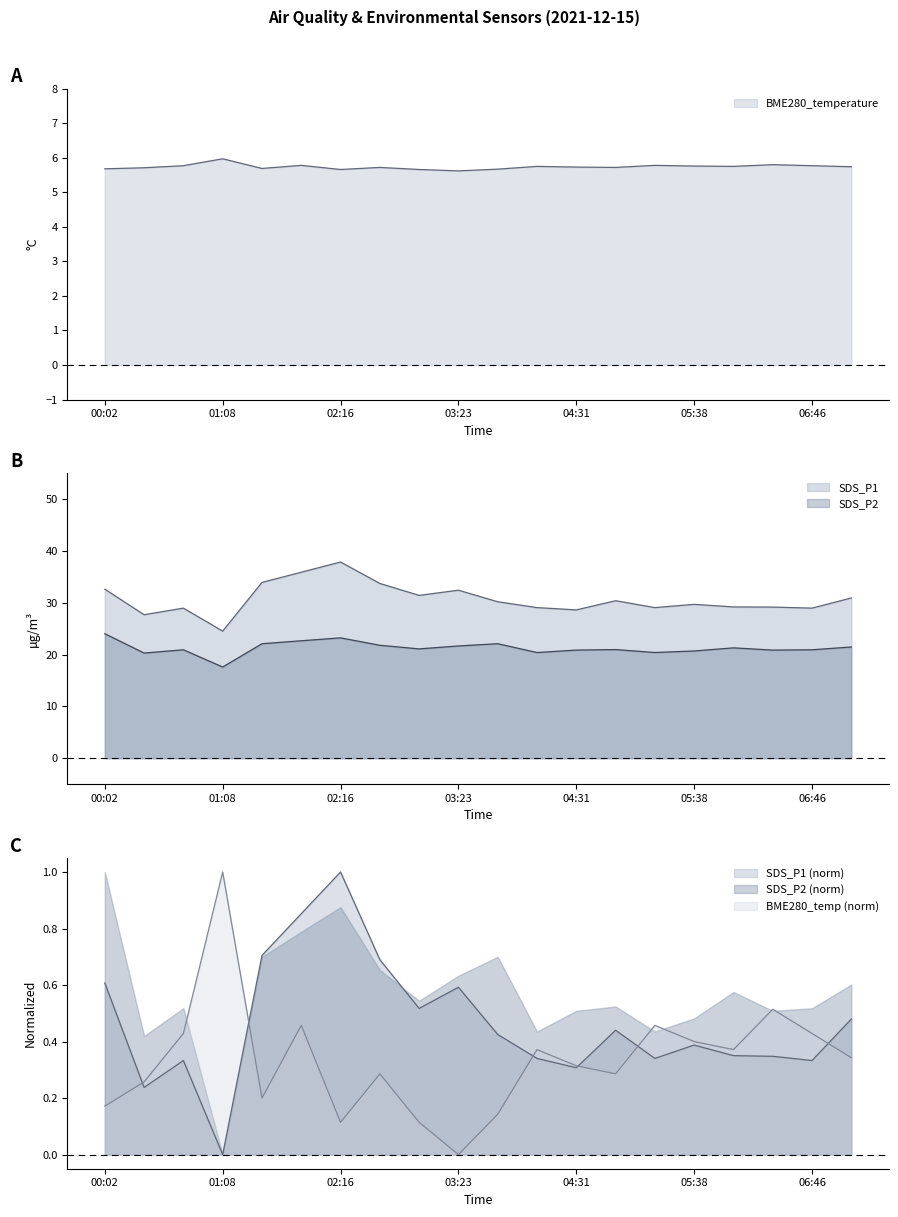

What position from the right is 01:53?

15